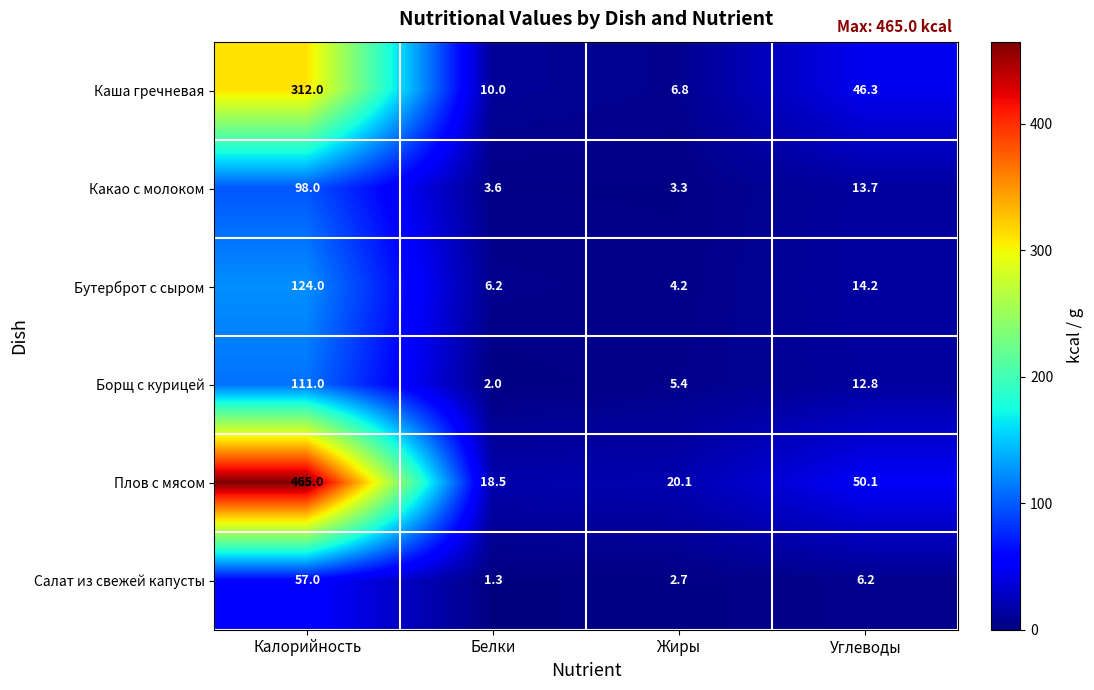

Reading left to right, transcribe all the data shown in this chart.

Каша гречневая: Калорийность=312.0	Белки=10.0	Жиры=6.8	Углеводы=46.3
Какао с молоком: Калорийность=98.0	Белки=3.6	Жиры=3.3	Углеводы=13.7
Бутерброт с сыром: Калорийность=124.0	Белки=6.2	Жиры=4.2	Углеводы=14.2
Борщ с курицей: Калорийность=111.0	Белки=2.0	Жиры=5.4	Углеводы=12.8
Плов с мясом: Калорийность=465.0	Белки=18.5	Жиры=20.1	Углеводы=50.1
Салат из свежей капусты: Калорийность=57.0	Белки=1.3	Жиры=2.7	Углеводы=6.2